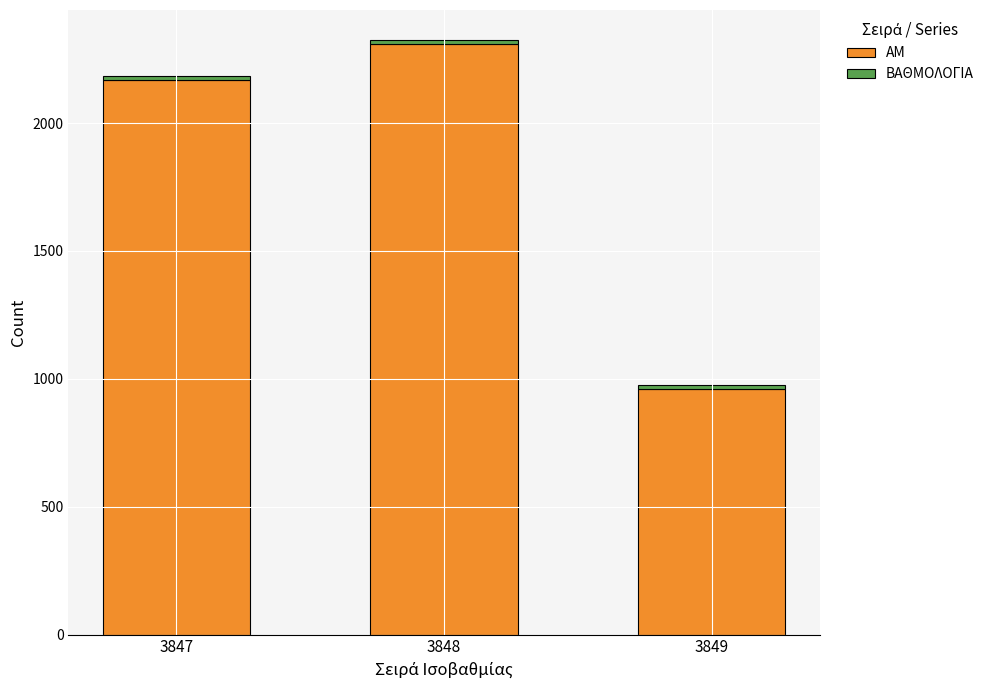

Count the number of categories in the chart.

3